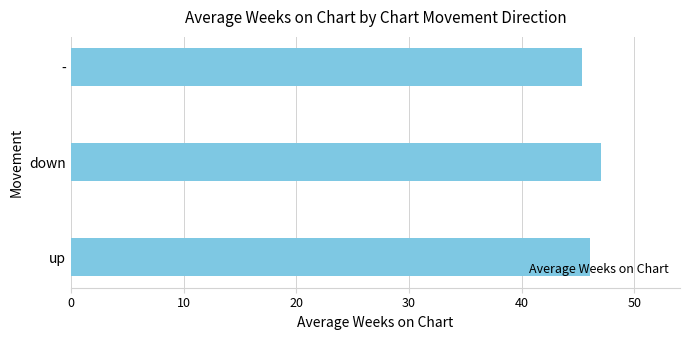

How many distinct data groups are displayed?

1